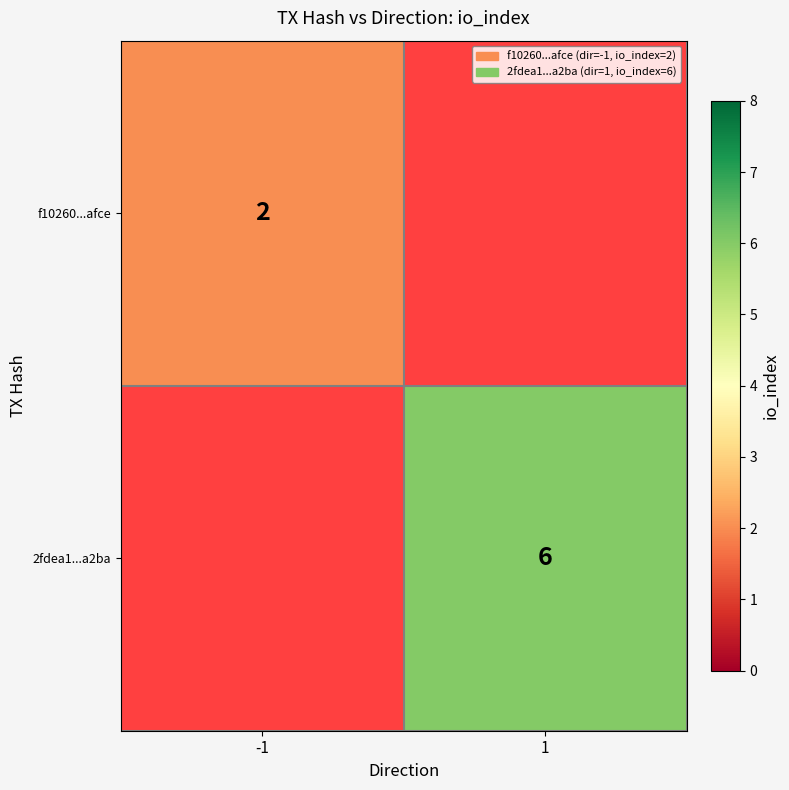

Is the value of f10260...afce at -1 greater than the value of 2fdea1...a2ba at 1?

No